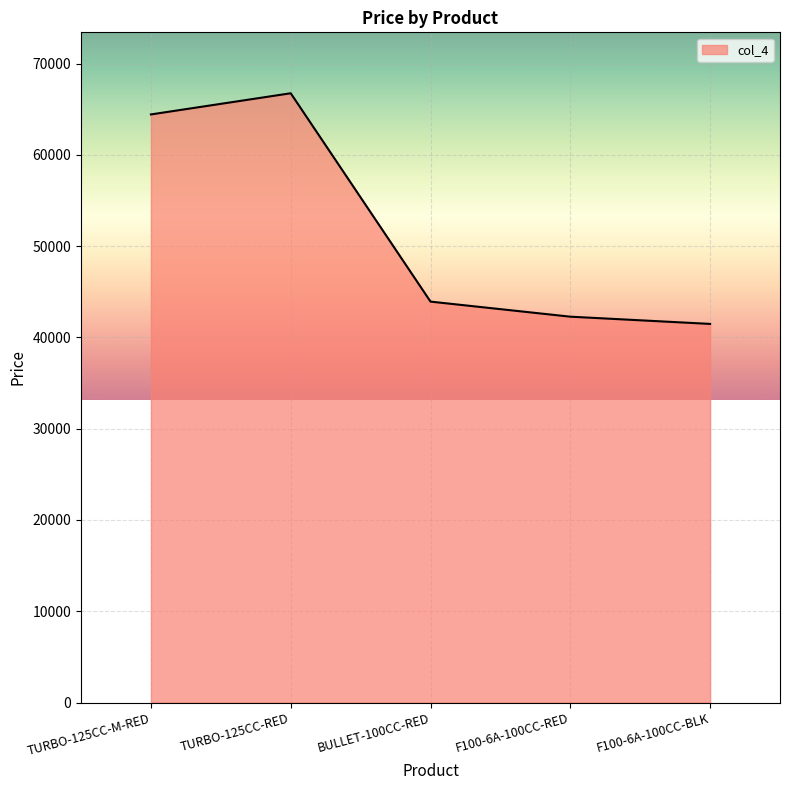

Reading left to right, what are all the values shown in this chart?

64438.5	66758.3	43928.3	42277.0	41485.1